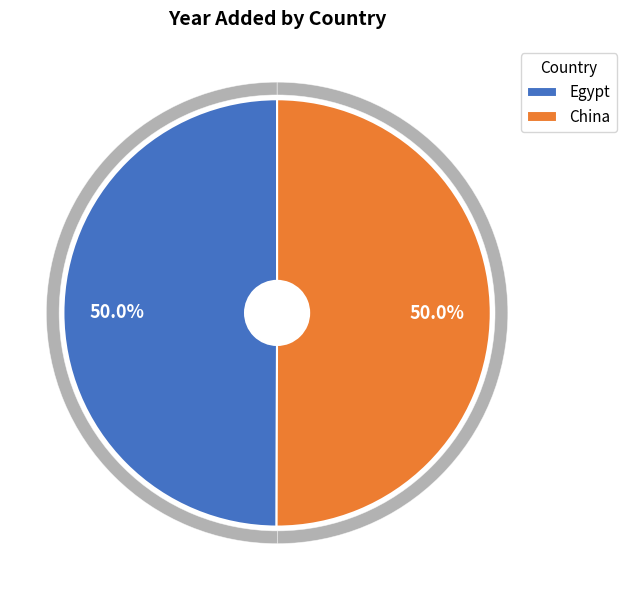

Combined, what portion of the pie is China and Egypt?

100.0%